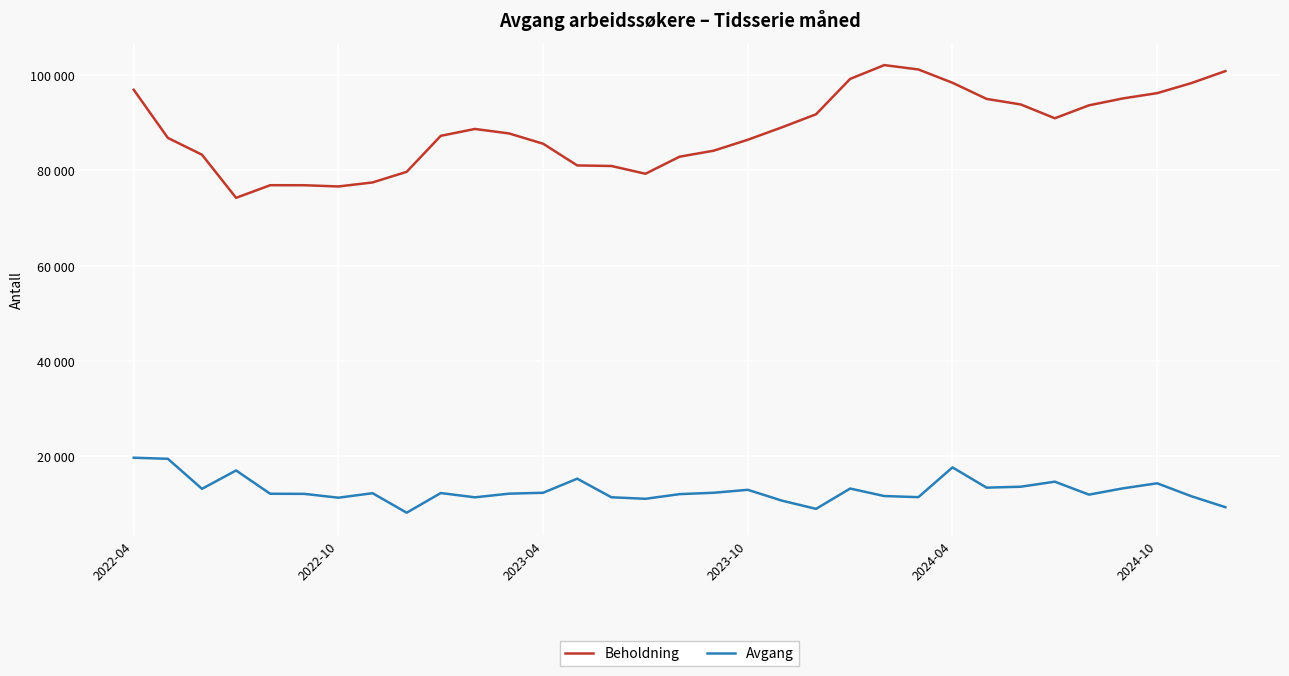

What are all the series names shown in the legend?

Beholdning, Avgang